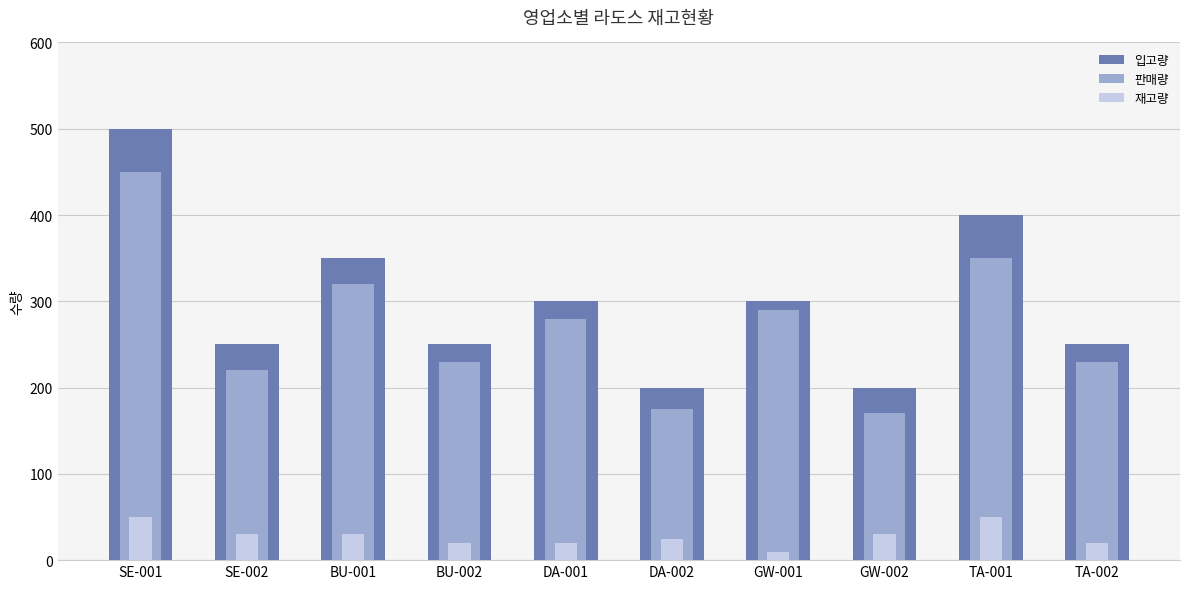

At GW-002, list the series in order from largest to smallest.

입고량, 판매량, 재고량